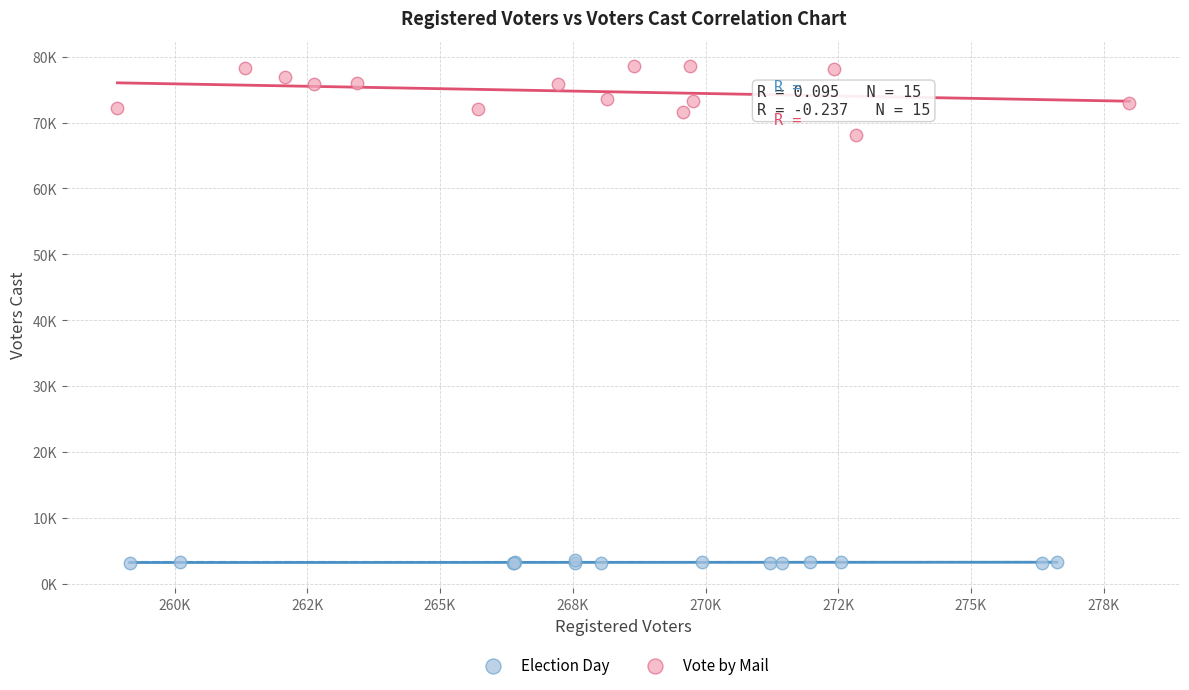

Which series reaches the minimum Y coordinate?

Election Day